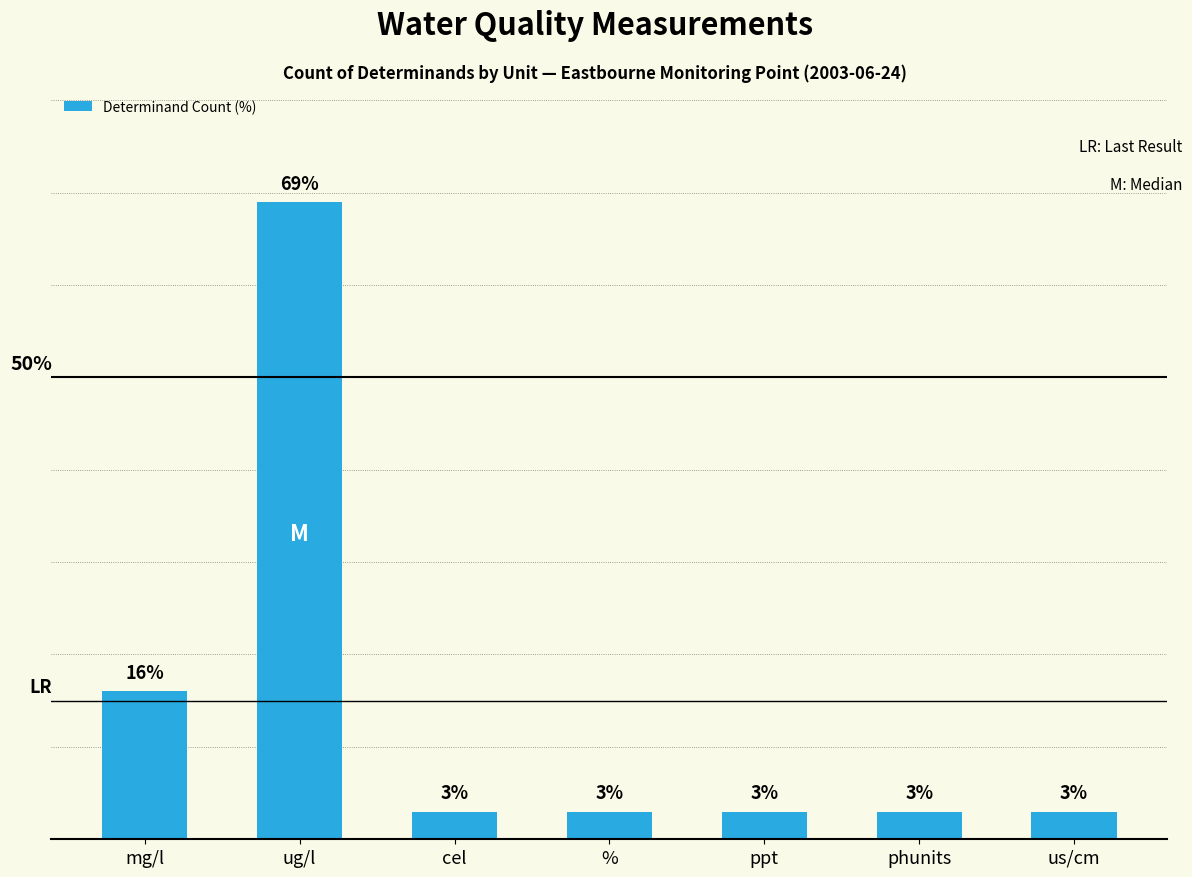

At which category does the chart reach its peak across all series?

ug/l